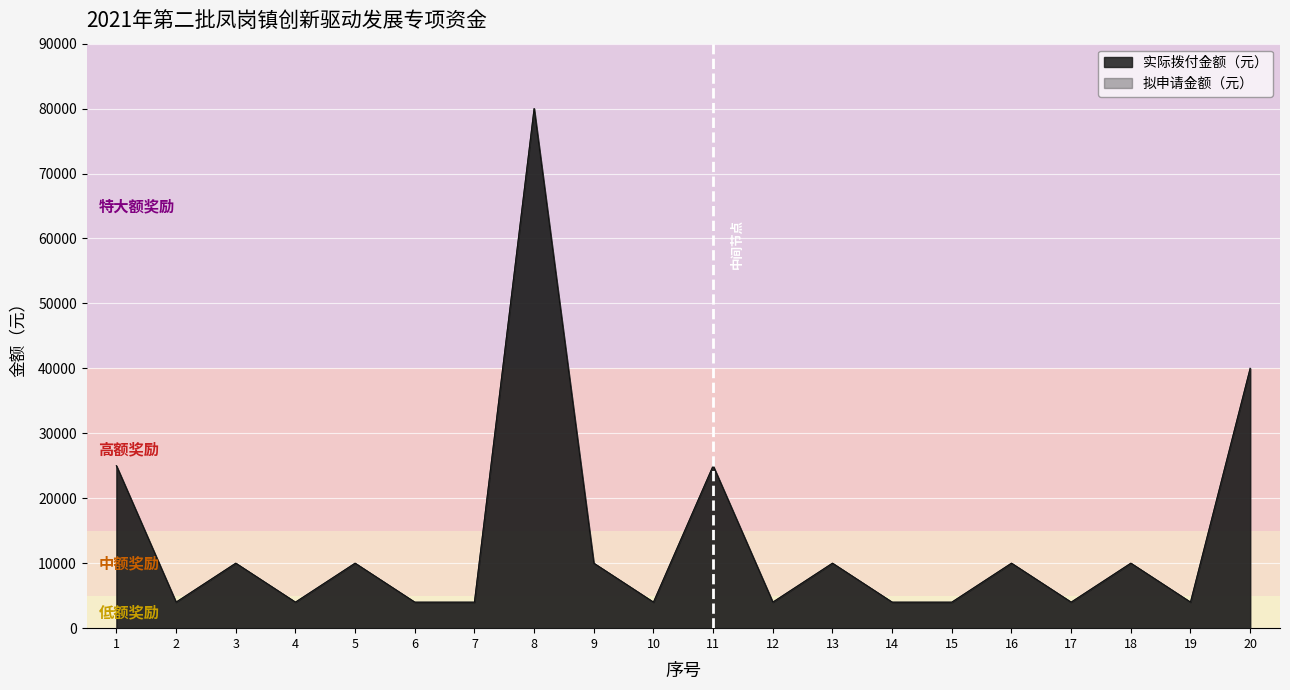

The value of 实际拨付金额（元） at 11 is 44833. True or false?

False